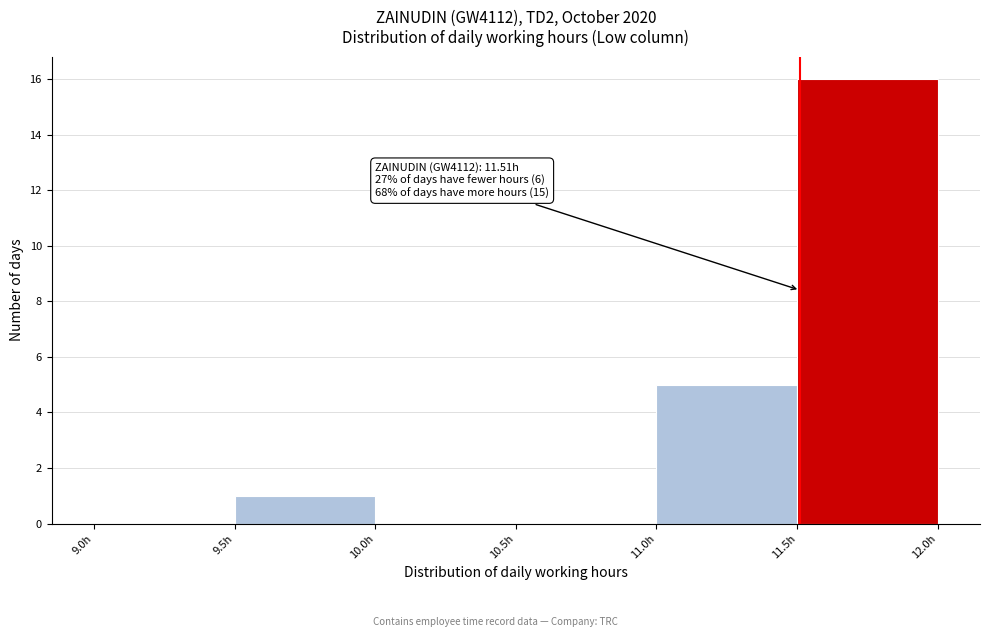

Over which range of the x-axis is the bar tallest?

11.5 to 12.0